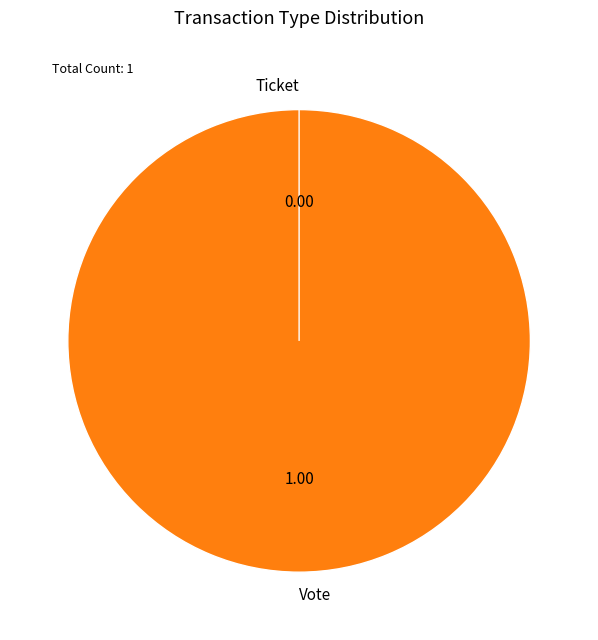

Which category has the smallest portion of the pie?

Ticket